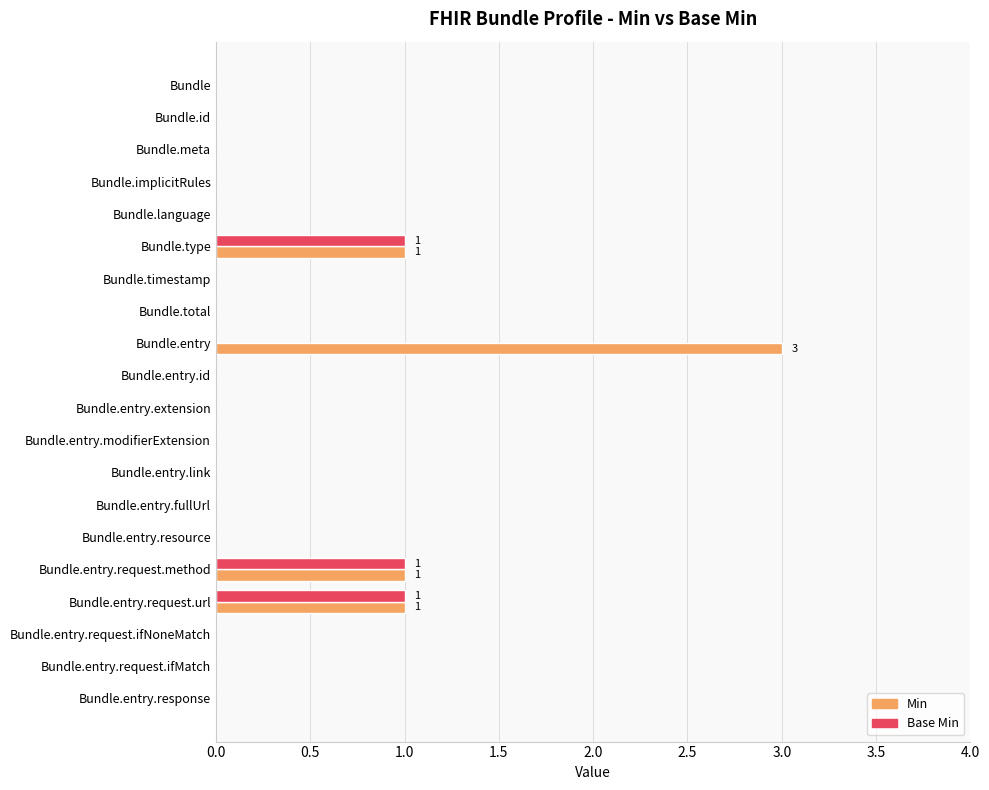

What is the sum of all Base Min values?

3